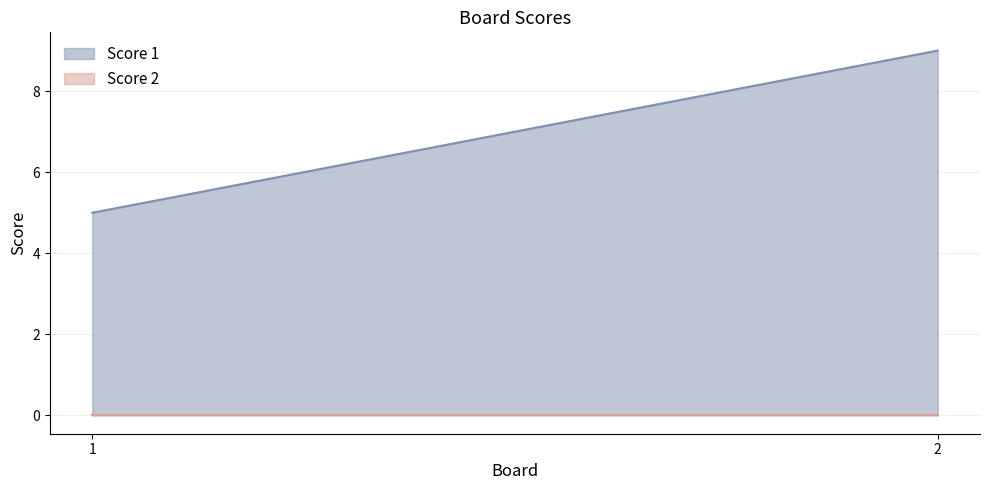

At which label is Score 1 closest to 7?

1